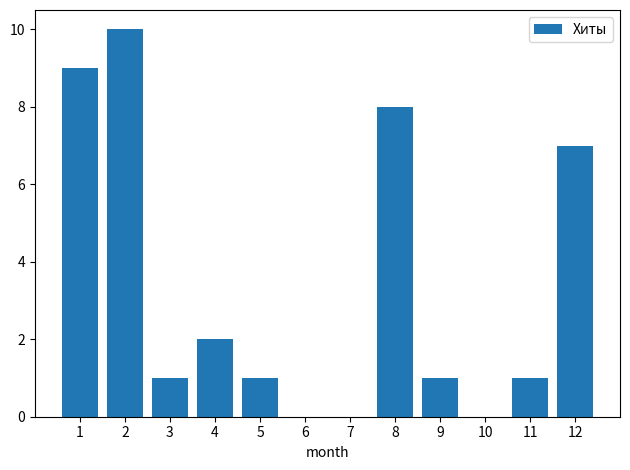

Reading left to right, list all the values displayed in this chart.

1=9	2=10	3=1	4=2	5=1	6=0	7=0	8=8	9=1	10=0	11=1	12=7